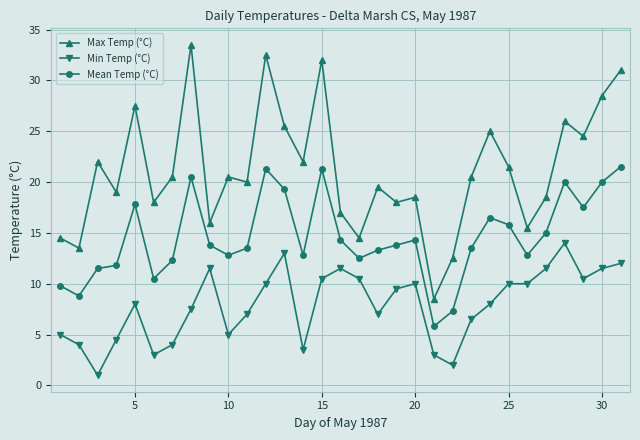

List the series in order of their peak value, lowest first.

Min Temp (°C), Mean Temp (°C), Max Temp (°C)